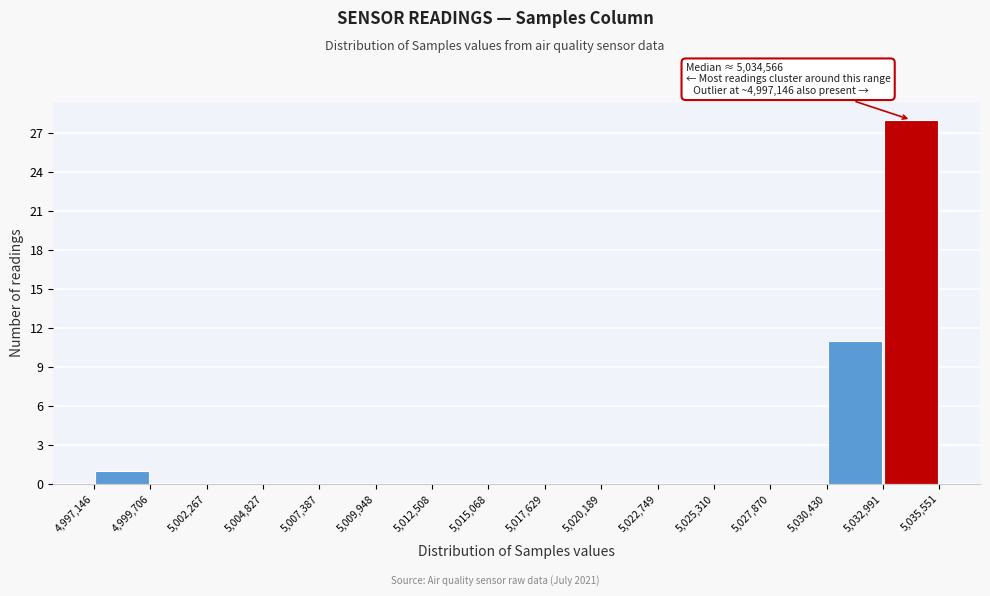

Which range on the x-axis has the tallest bar?

5,032,991 to 5,035,551